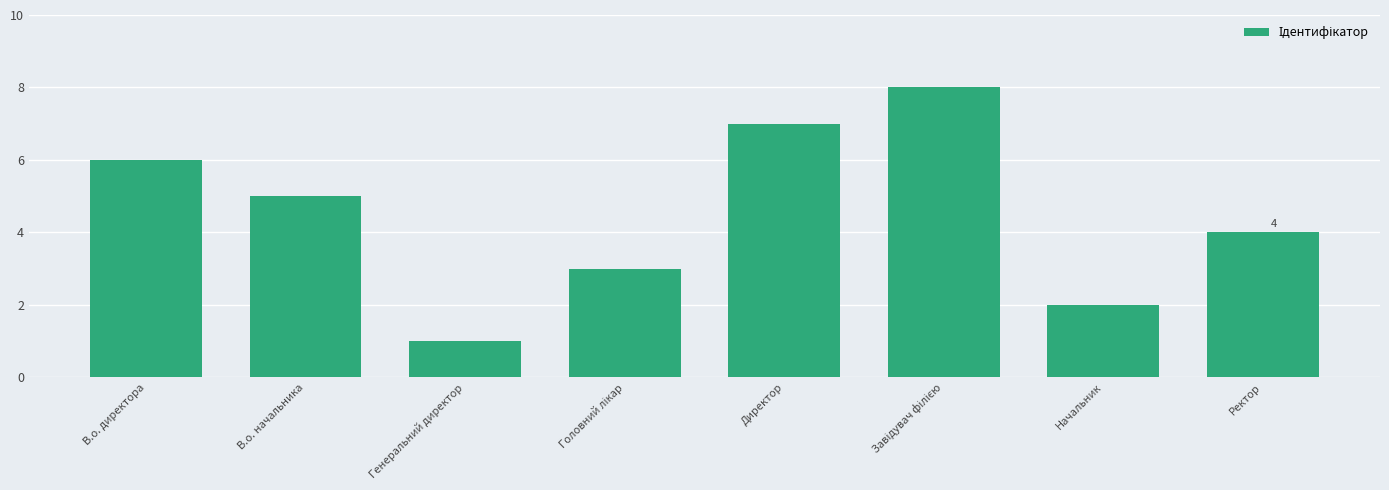

How many categories are shown in the chart?

8